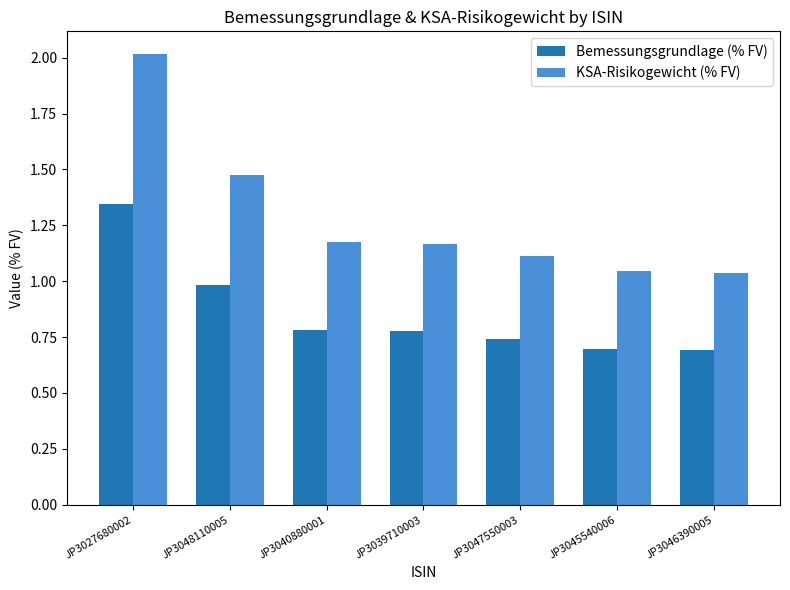

How many bars are there in each group?

2